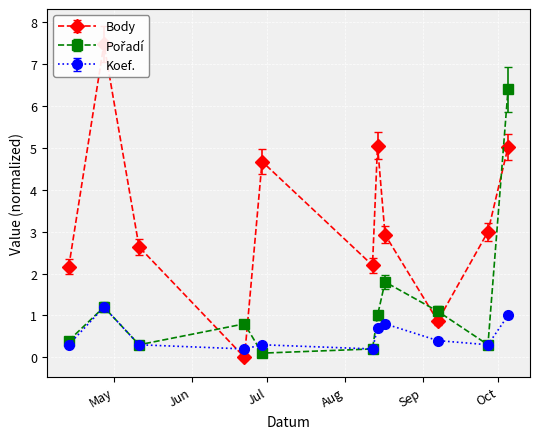

What is the value of the Body point at the 2nd from the left?

7.5